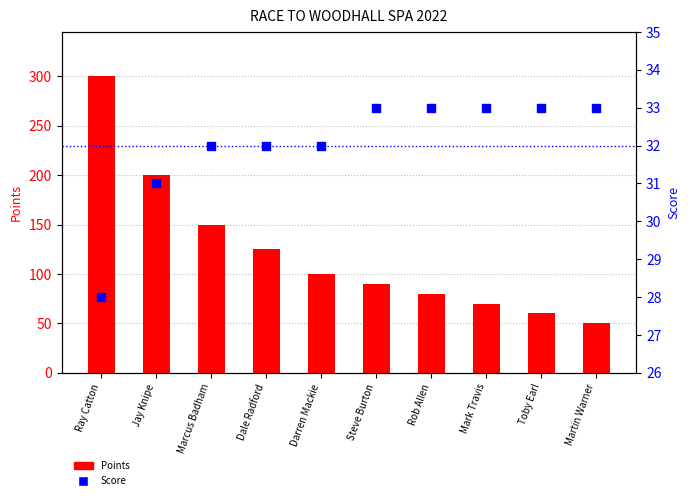

Which series contains the lowest Y value?

Score